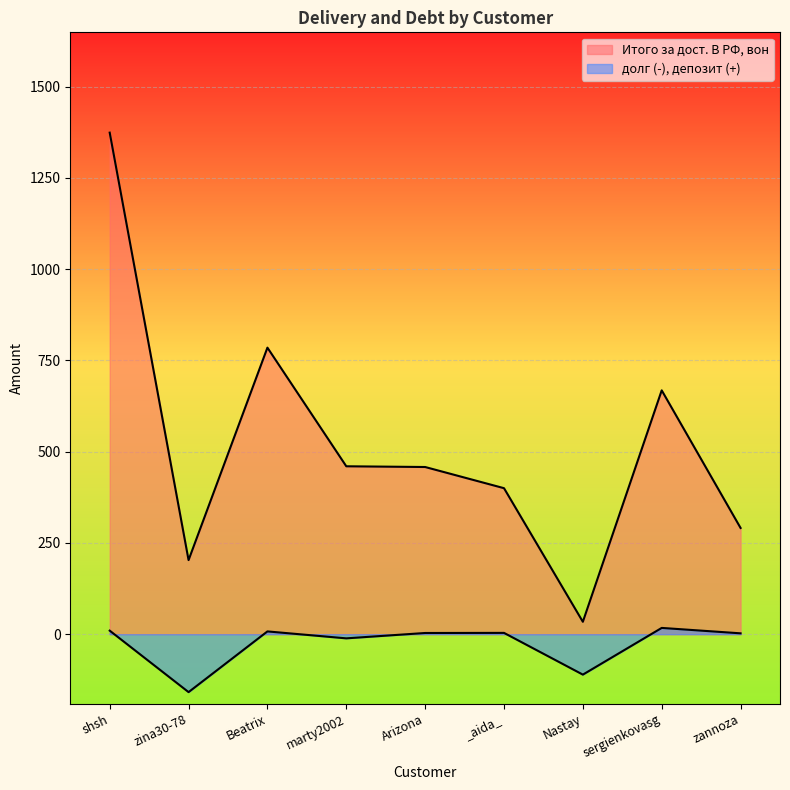

How many lines are shown in the chart?

2